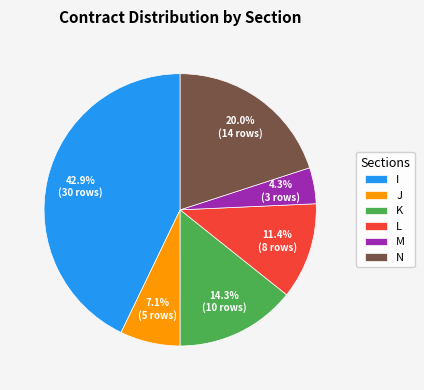

What is the largest slice in the pie chart?

I